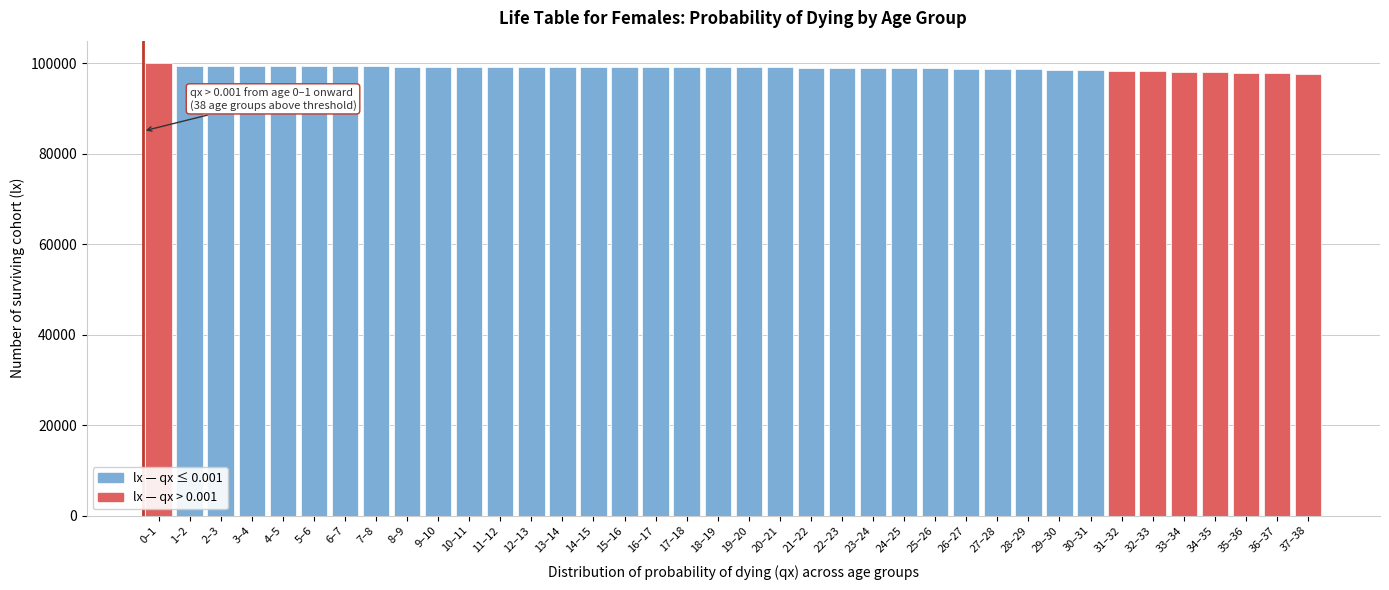

Is it true that the value at 18–19 is 99152.5?

True